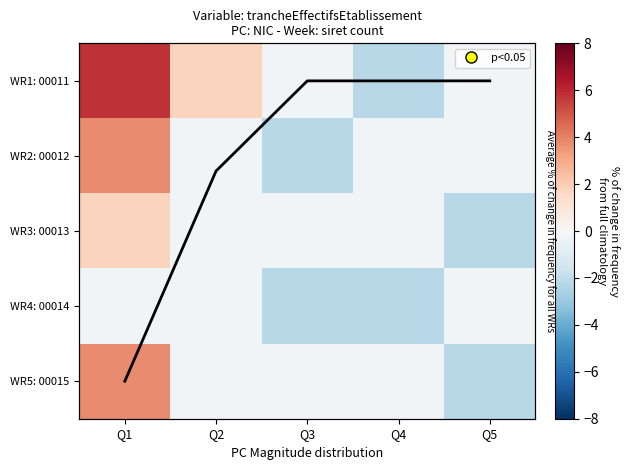

True or false: WR3: 00013 has a value of -0.1 at Q4.

False